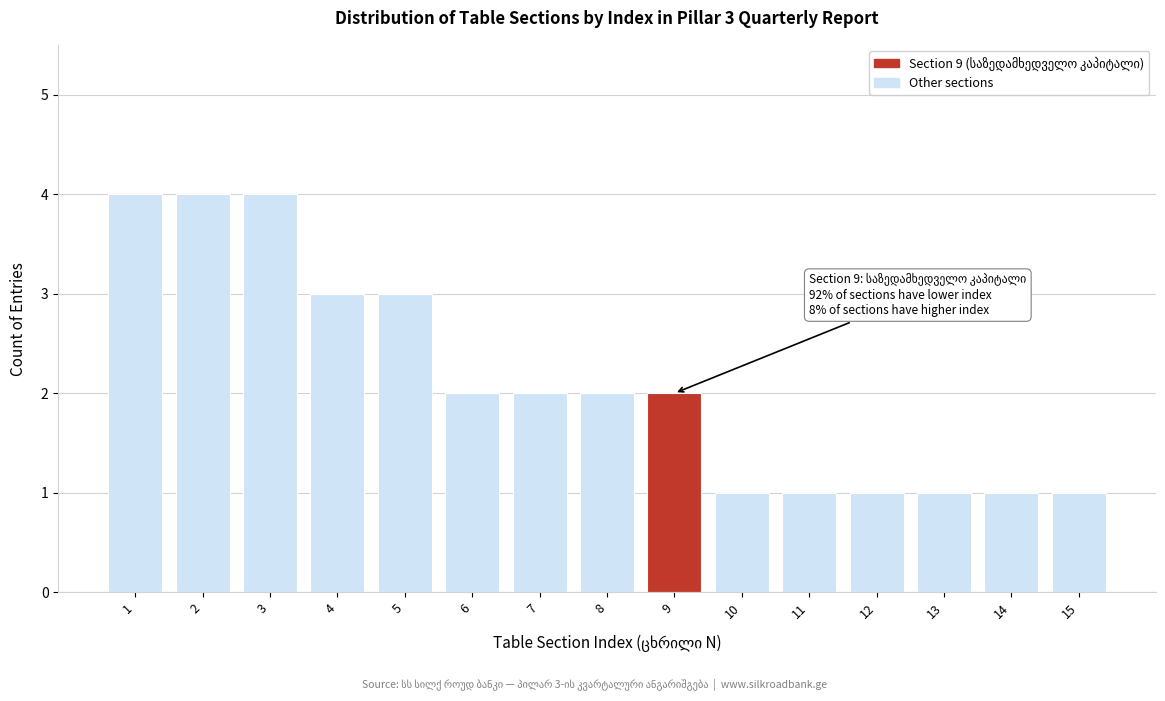

Reading right to left, list all the values displayed in this chart.

15=1	14=1	13=1	12=1	11=1	10=1	9=2	8=2	7=2	6=2	5=3	4=3	3=4	2=4	1=4